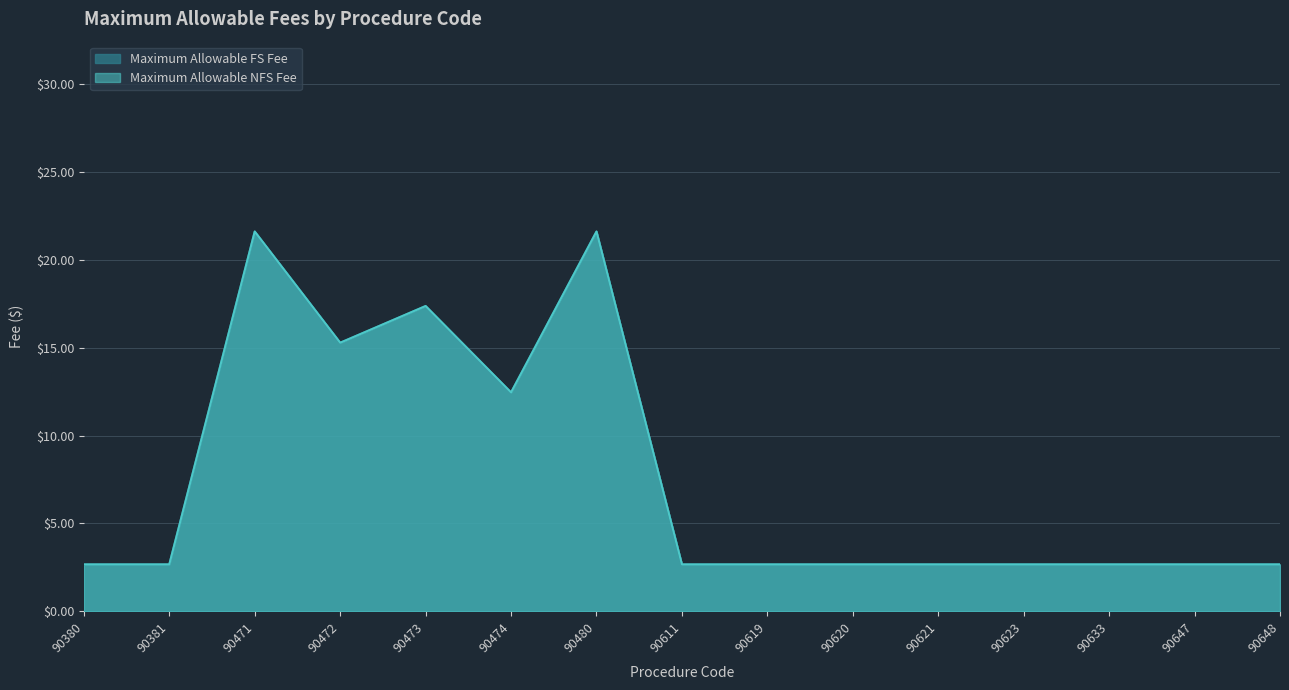

What is the total value across all series at 90474?

24.9